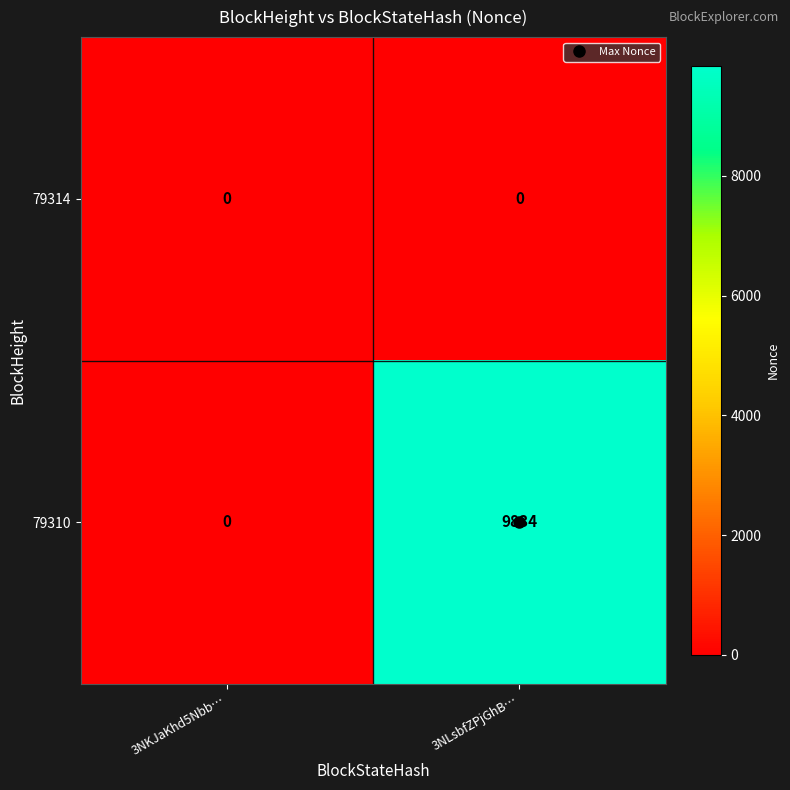

Which series has the widest spread of values?

79310